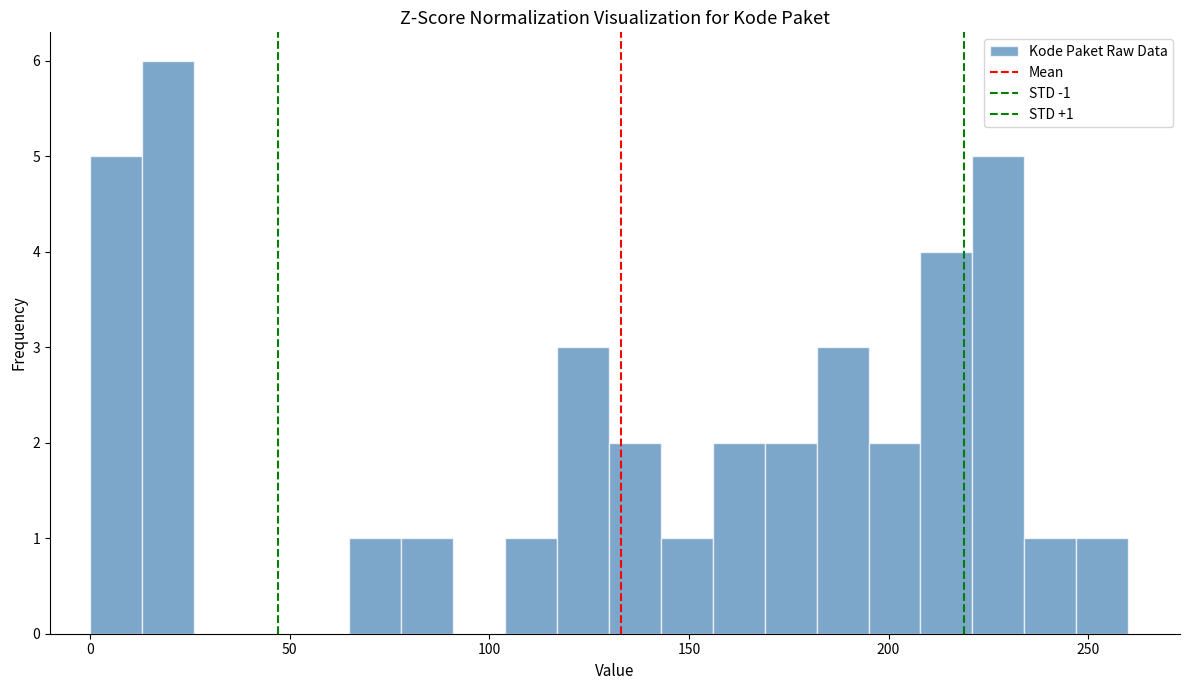

Read against the x-axis, roughly where is the centre of the tallest bar?

20